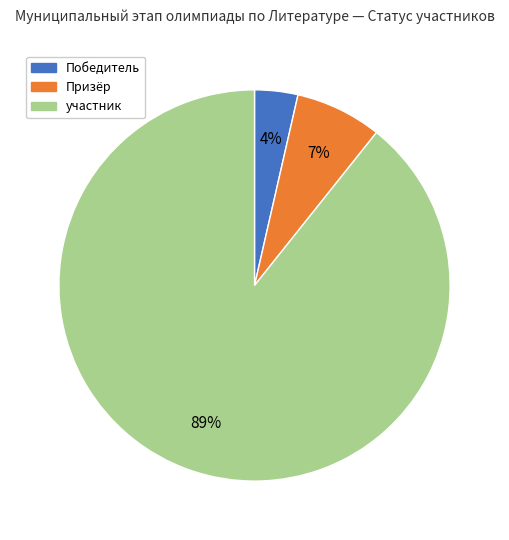

To the nearest percent, what is the average slice percentage?

33%